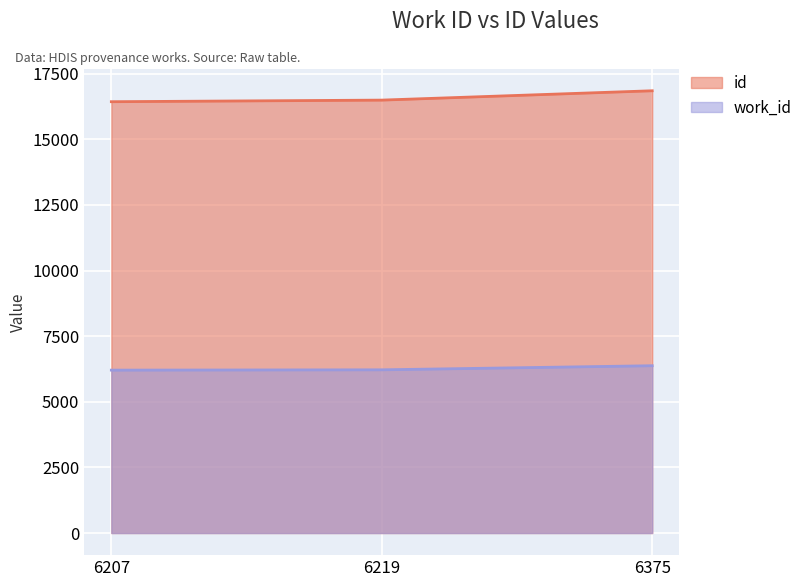

At 6219, list the series in order from largest to smallest.

id, work_id